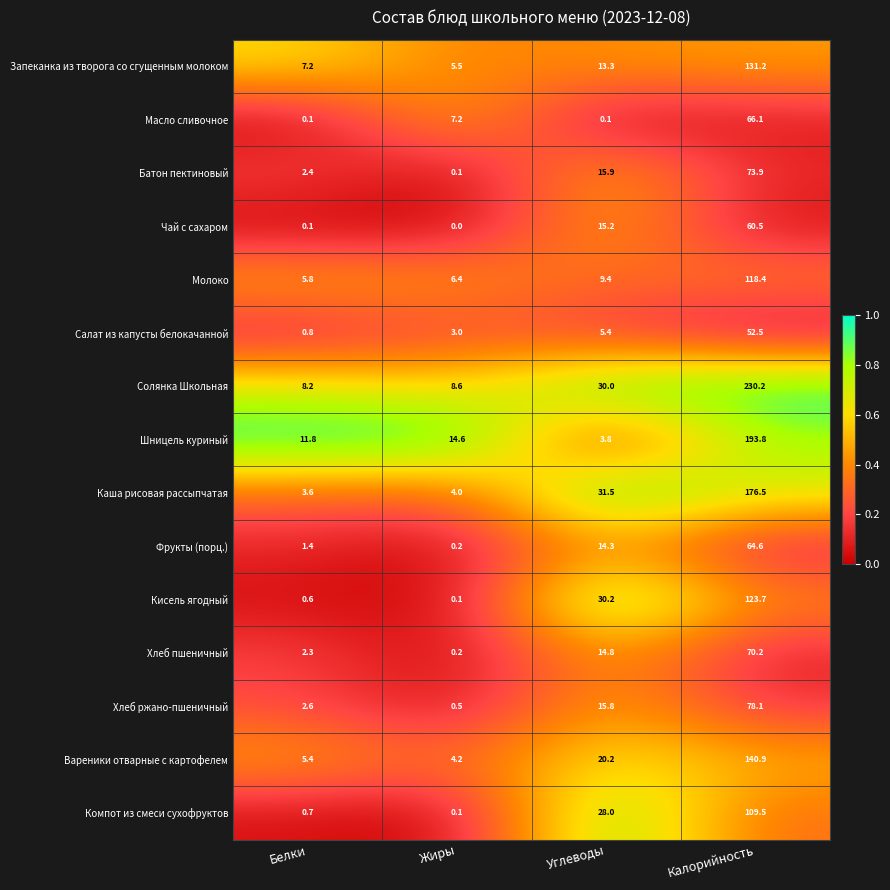

What is the difference between the highest and lowest values at Углеводы?

31.4